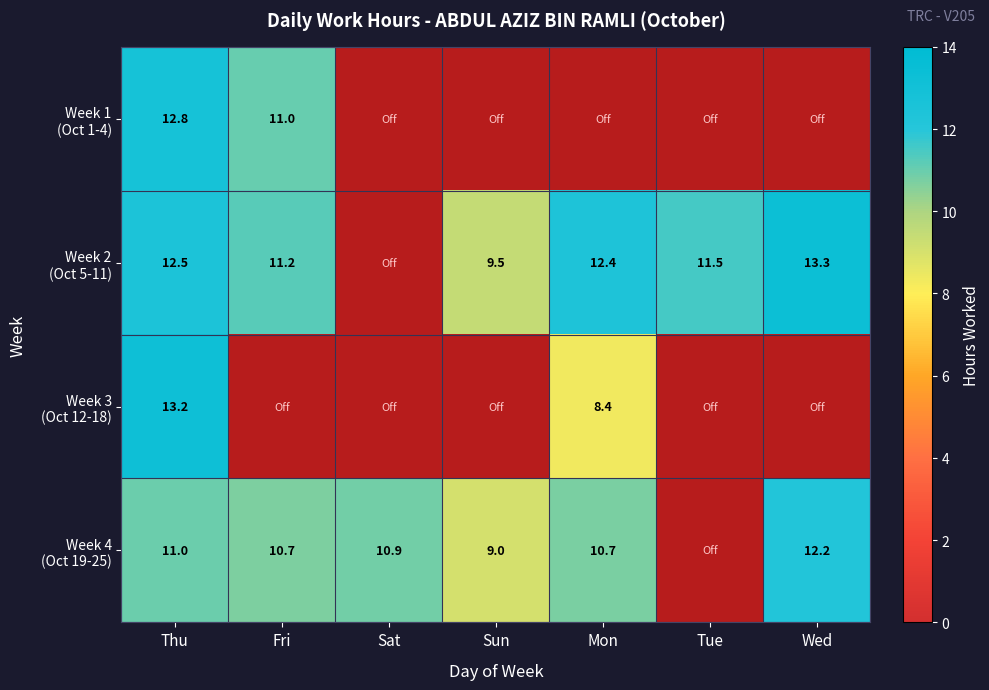

How many data points in Week 2 (Oct 5-11) are above 11?

5